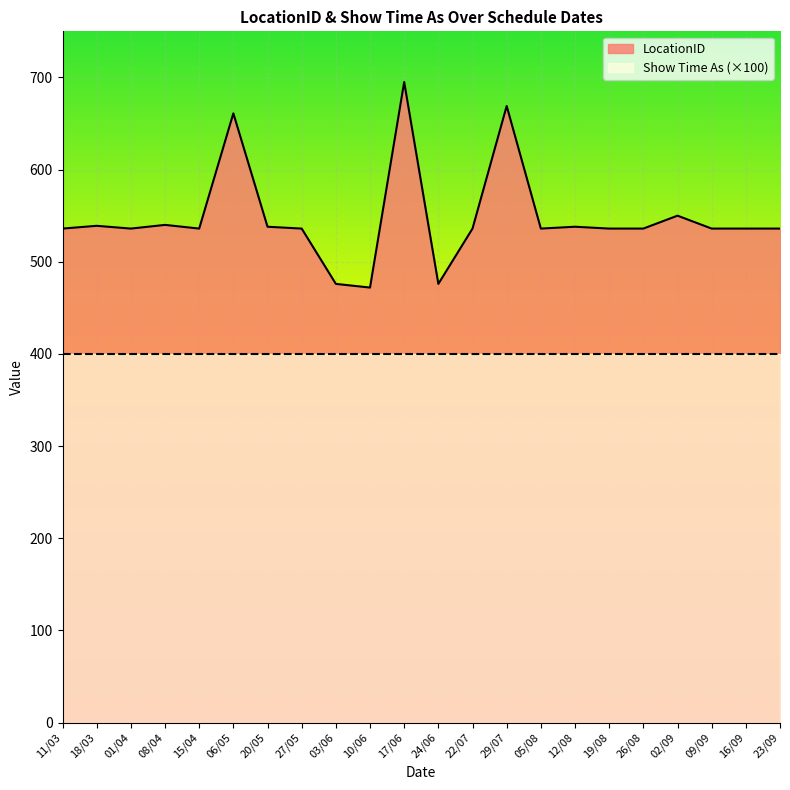

How many interior local valleys (lower than both neighbors) does the data have?

5